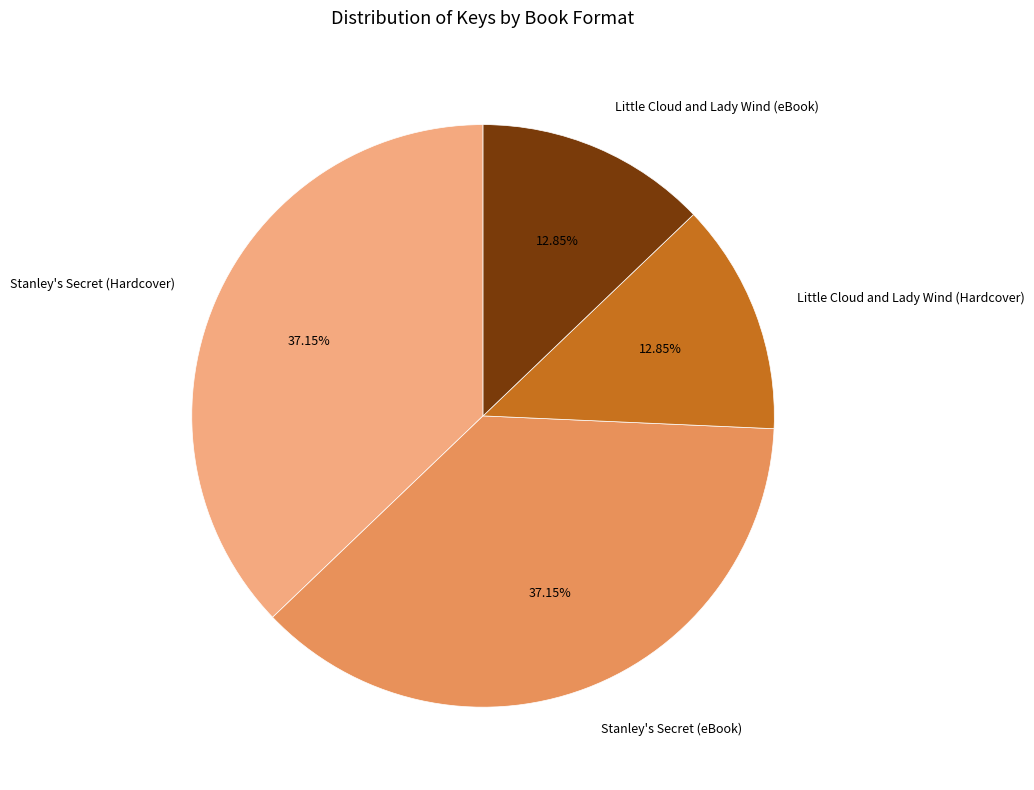

To the nearest percent, what portion does Little Cloud and Lady Wind (Hardcover) represent?

13%